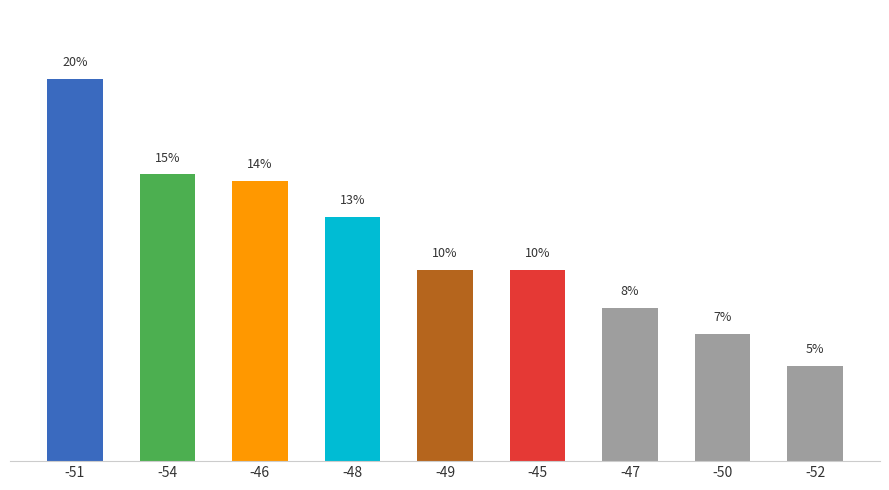

Does the chart contain any negative values?

No